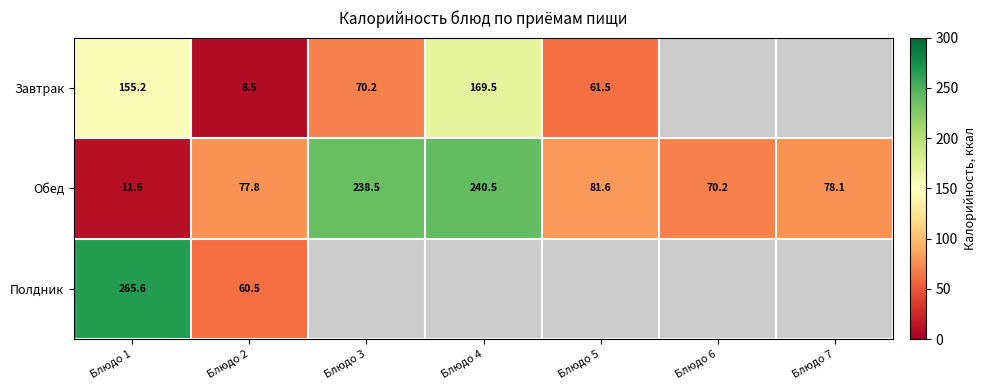

How many values in the Обед series are below 78?

3